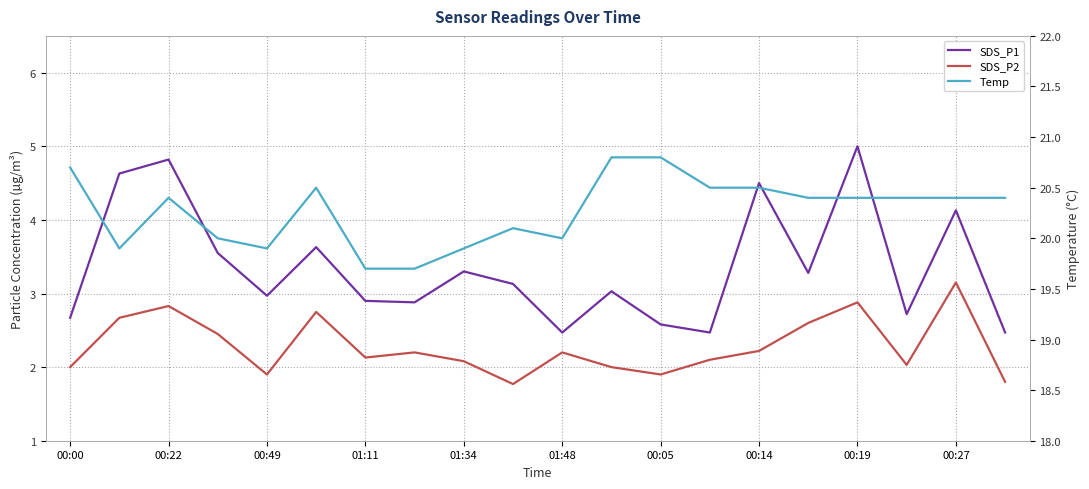

Which series has the largest range (max minus min)?

SDS_P1